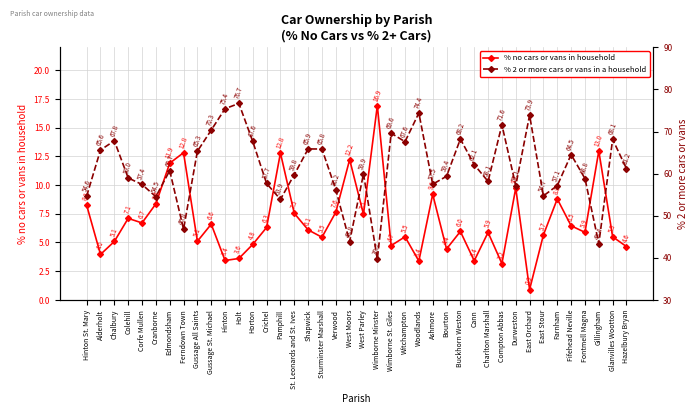

What is the smallest value displayed?

0.9